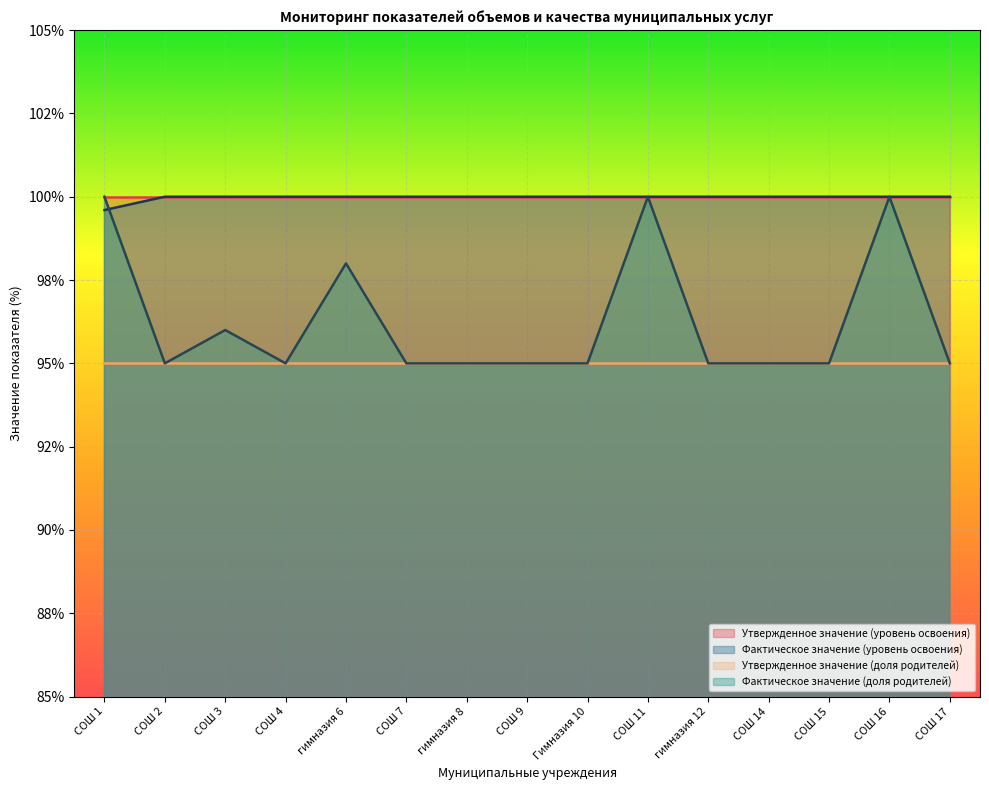

What is the ratio of the value at гимназия 6 to the value at гимназия 12?

1.0